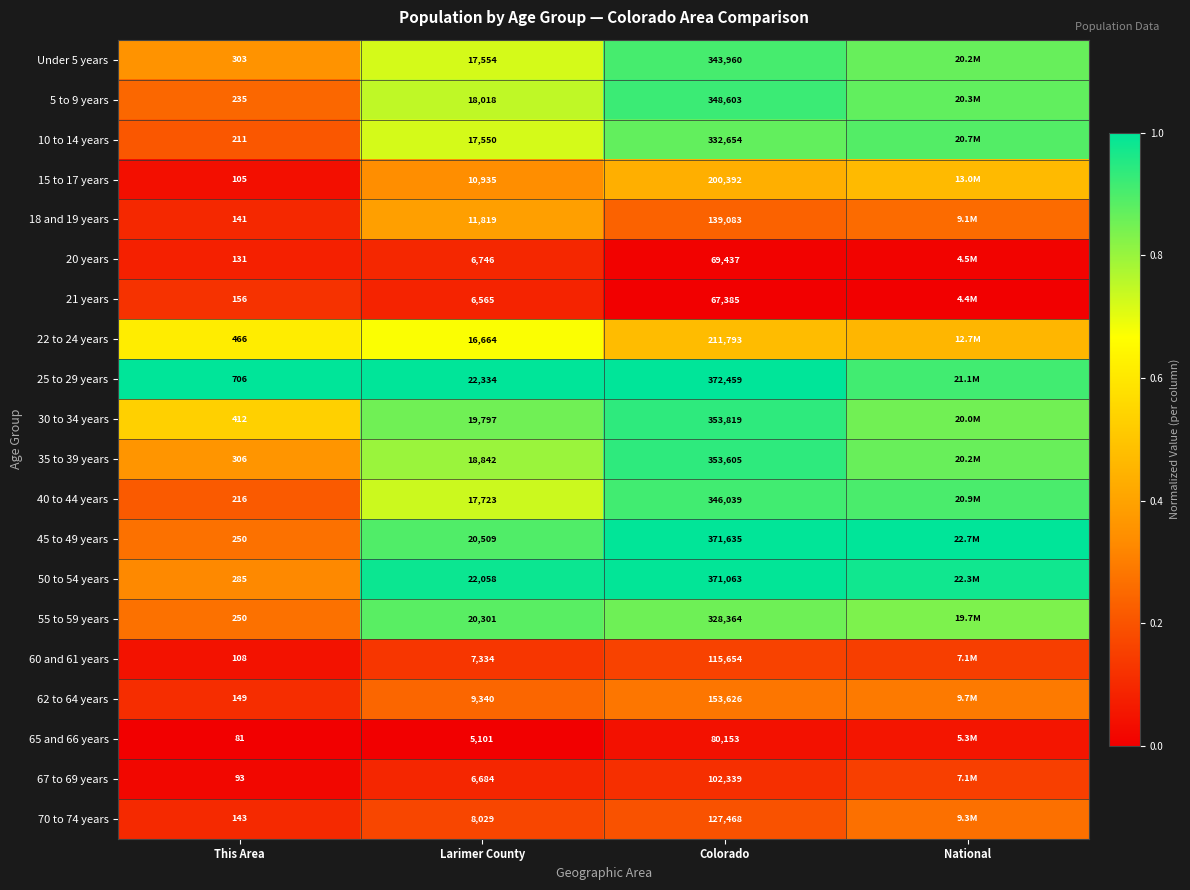

Is the value of Under 5 years at Colorado greater than the value of 67 to 69 years at Colorado?

Yes